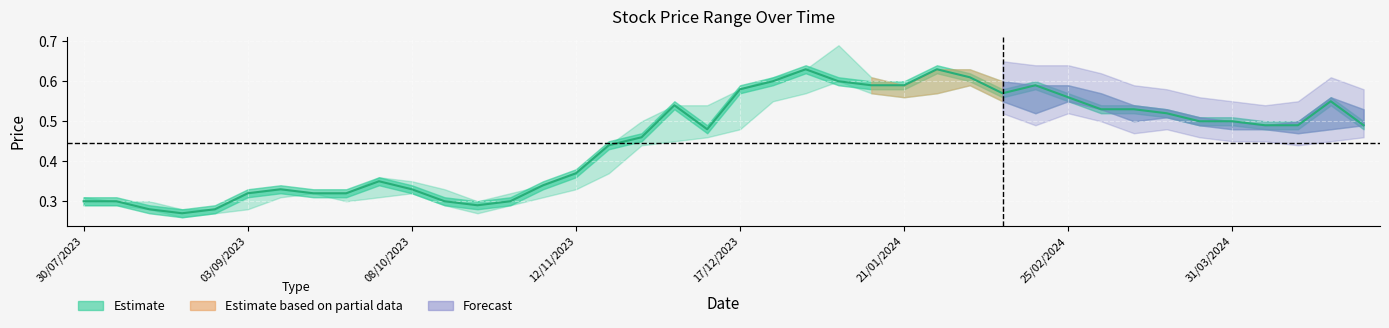

How many interior local peaks (higher than both neighbors) does the data have?

7